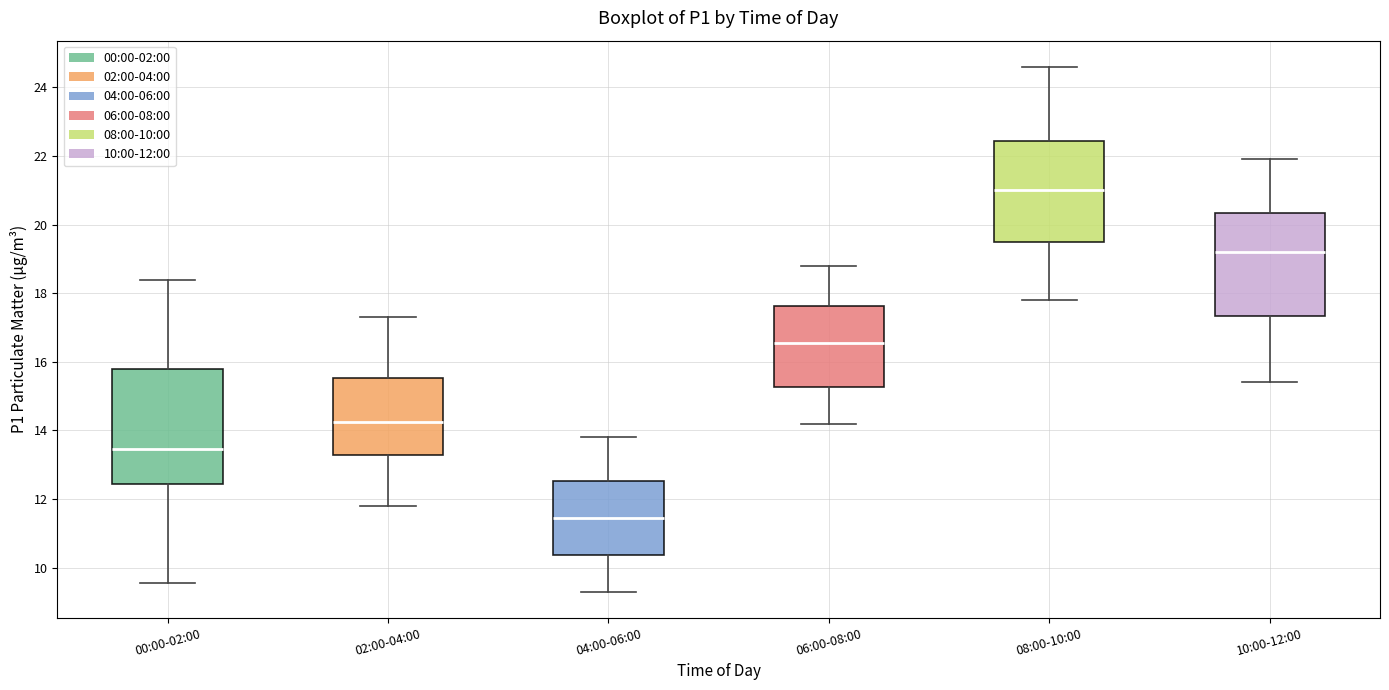

Where does the lower whisker of the box for 08:00-10:00 end on the y-axis? The values are not printed on the chart, so give them approximately, as read against the axis.

17.8